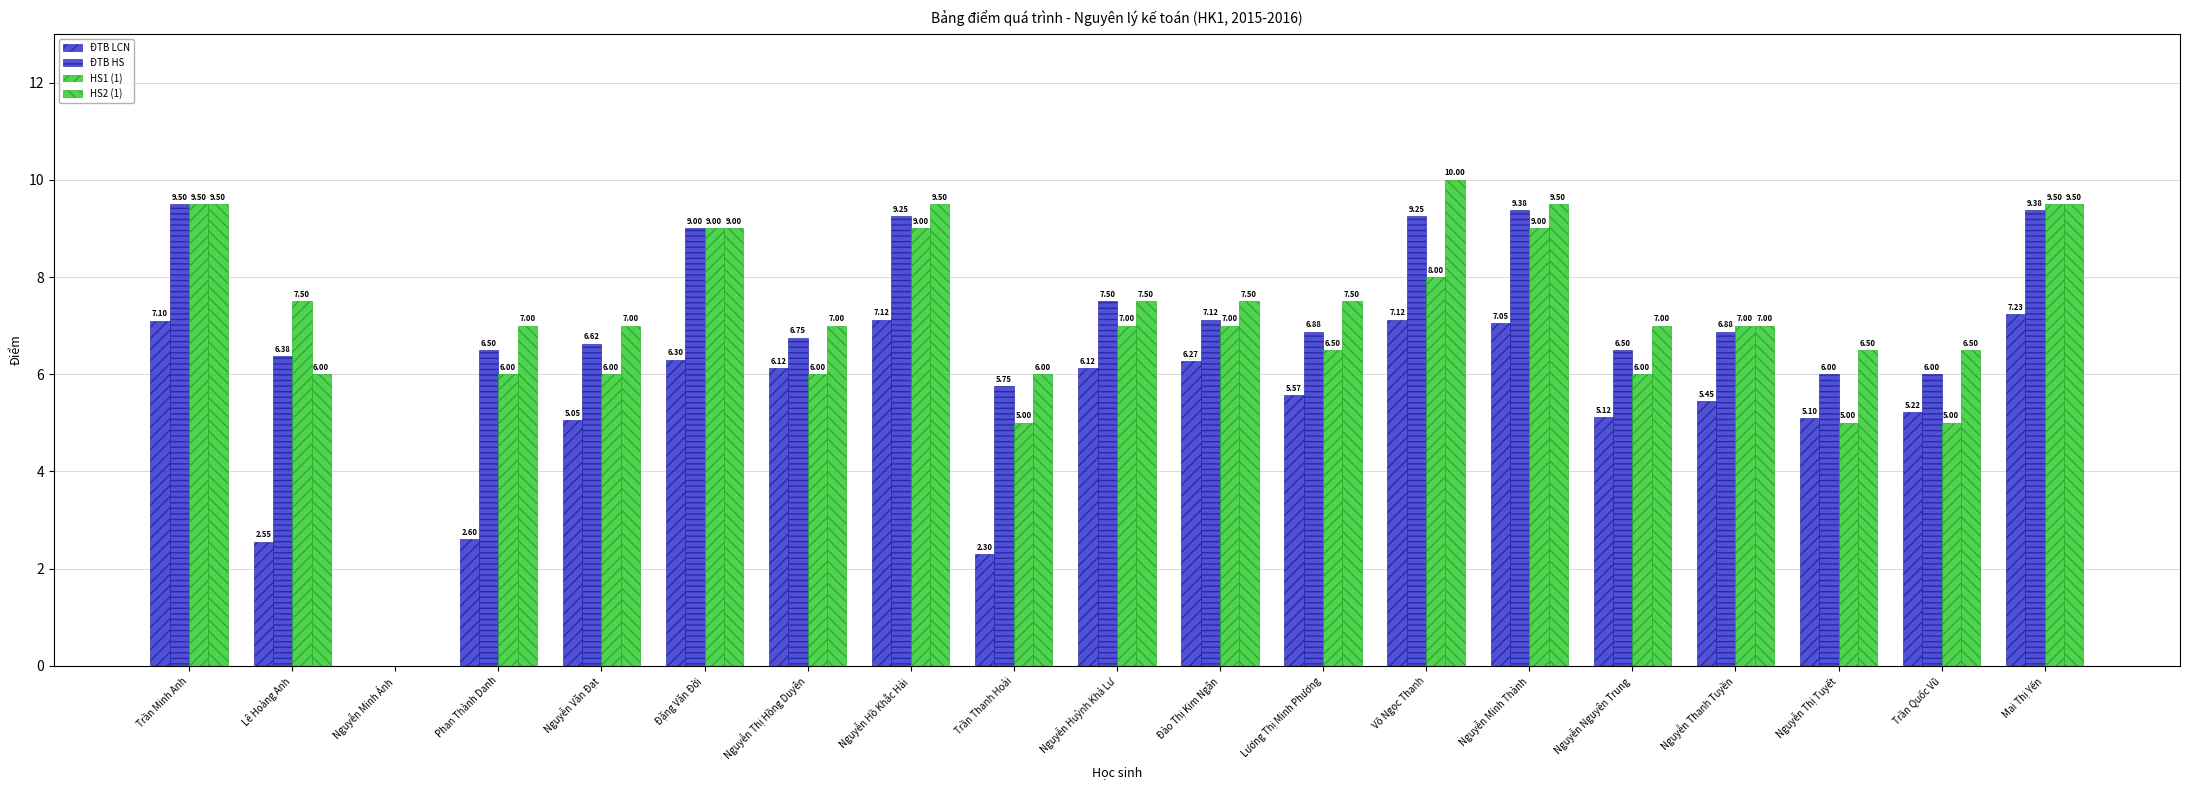

What is the label of the 8th bar from the right?

Lương Thị Minh Phương